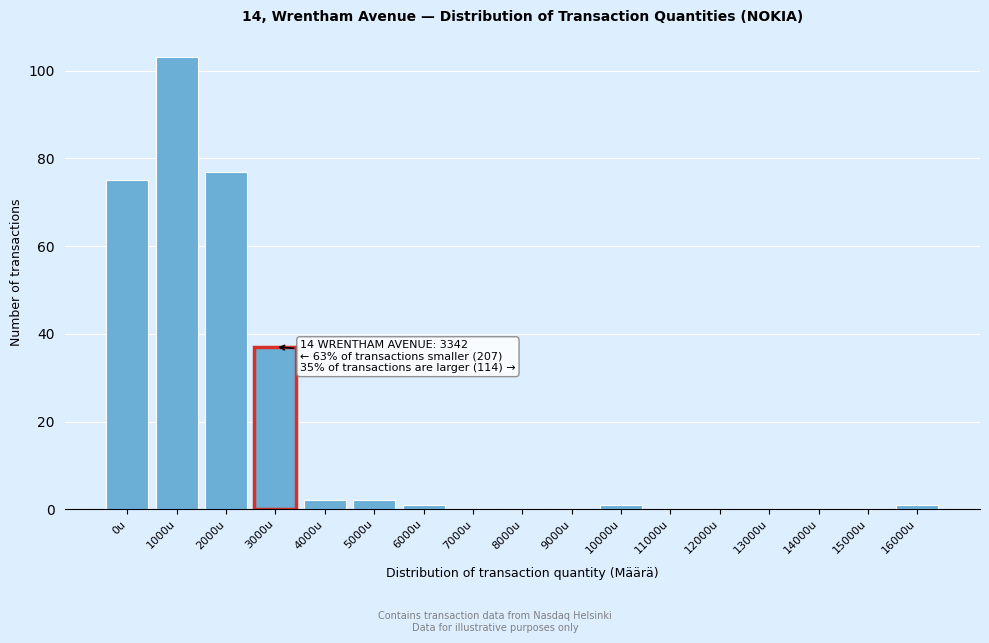

Reading left to right, what are all the values shown in this chart?

0u=75	1000u=103	2000u=77	3000u=37	4000u=2	5000u=2	6000u=1	7000u=0	8000u=0	9000u=0	10000u=1	11000u=0	12000u=0	13000u=0	14000u=0	15000u=0	16000u=1